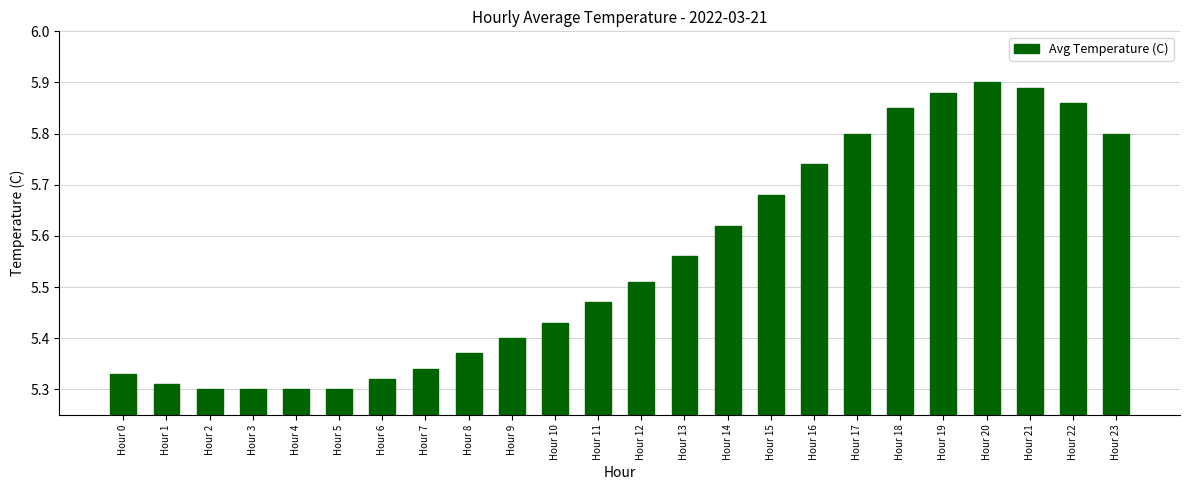

How many bars are there in total?

24